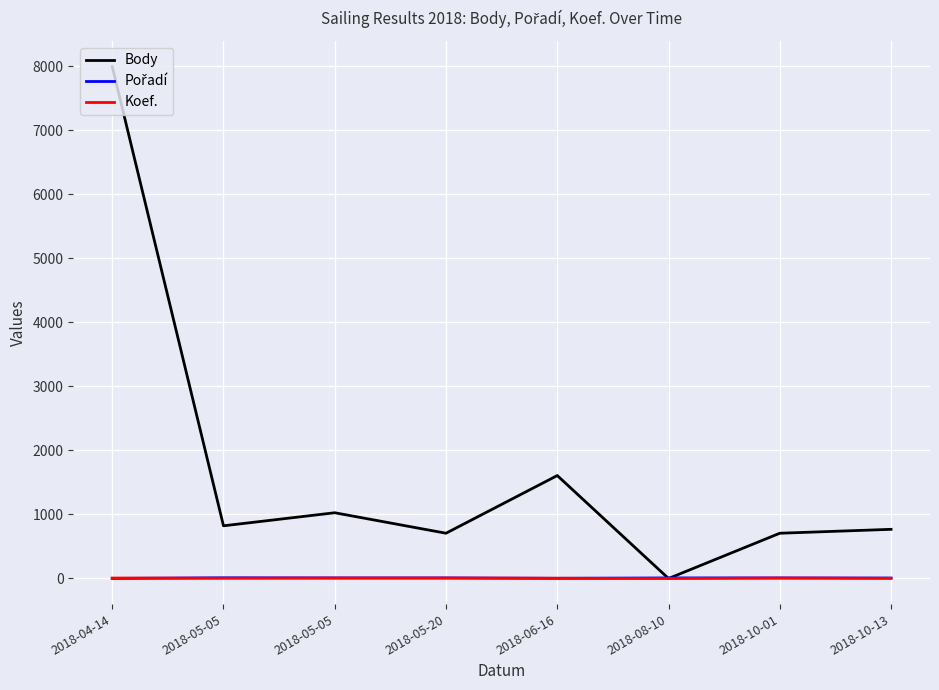

What is the difference between the second highest and minimum values in the Body series?

1608